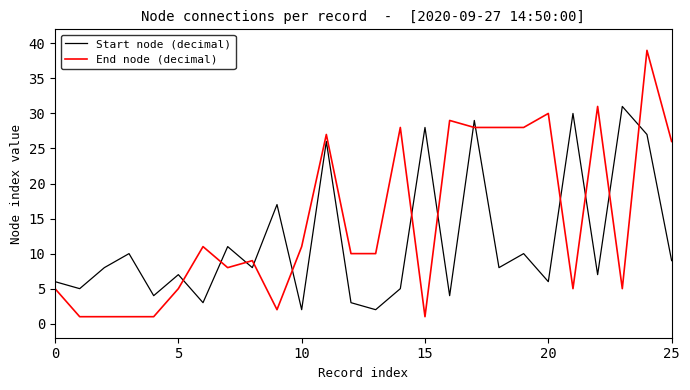

Which series has the largest total across all categories?

End node (decimal)